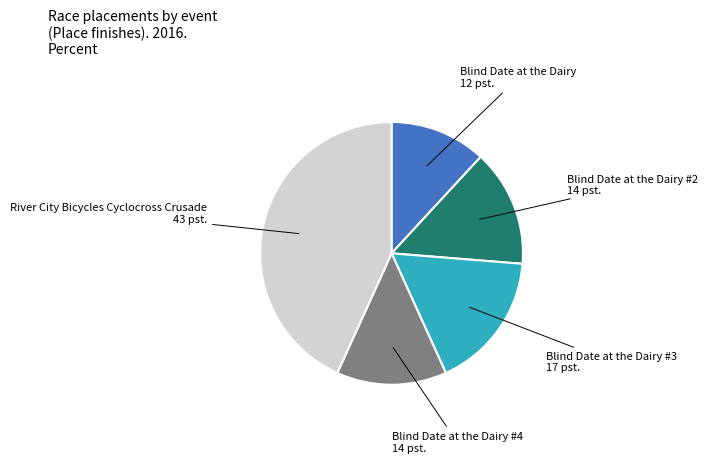

Is there any slice that represents more than half of the pie?

No